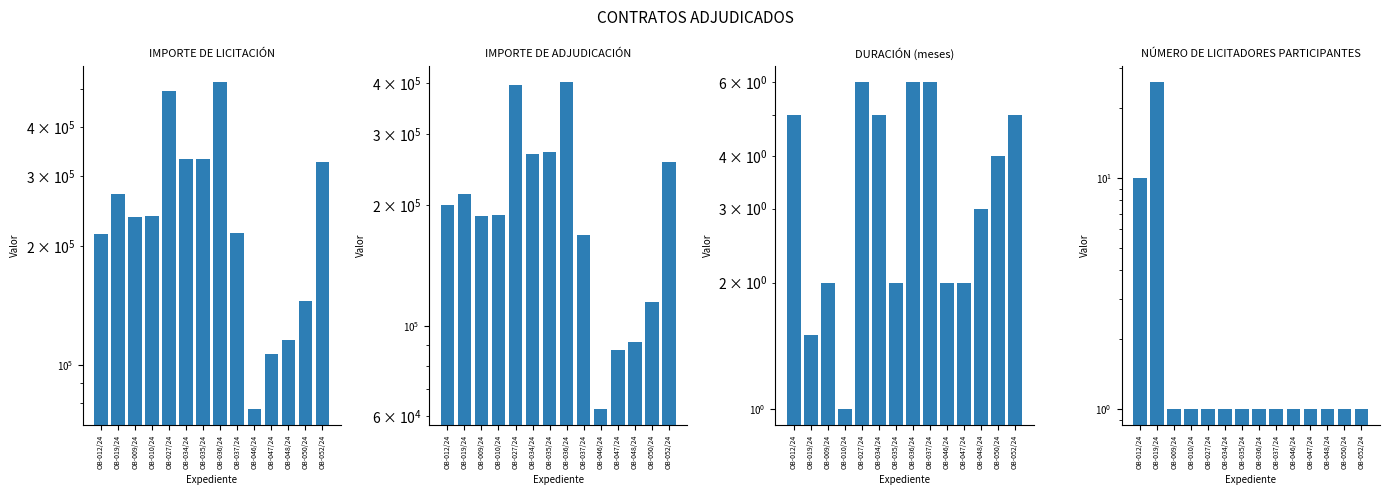

Read the IMPORTE DE ADJUDICACIÓN value at OB-050/24.

115188.0